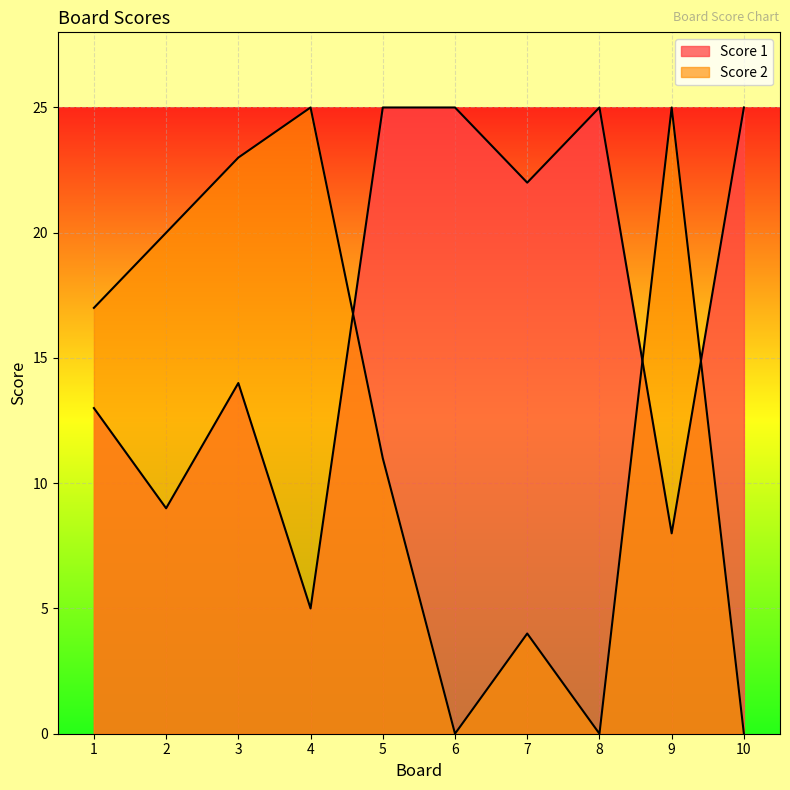

What is the sum of all Score 1 values?

171